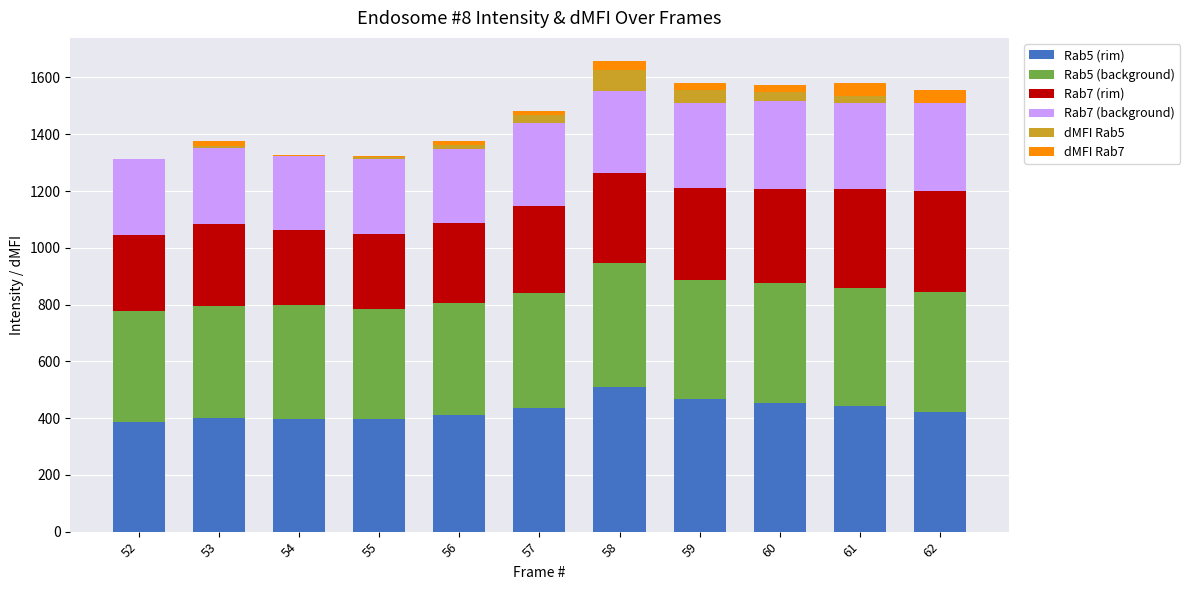

Are the bars grouped side by side (vs. stacked)?

No